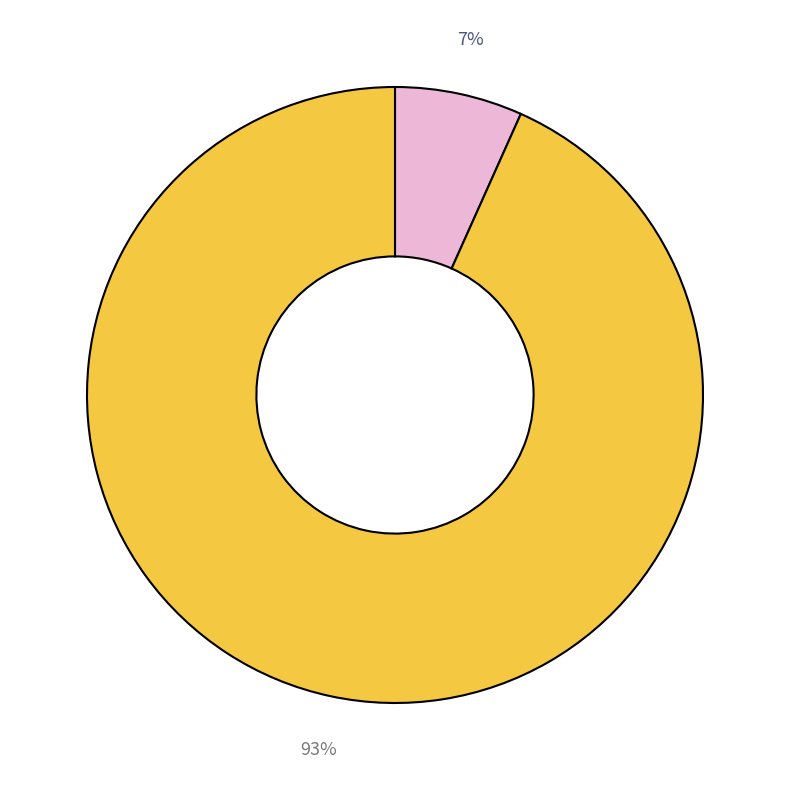

Does any single category account for the majority?

Yes